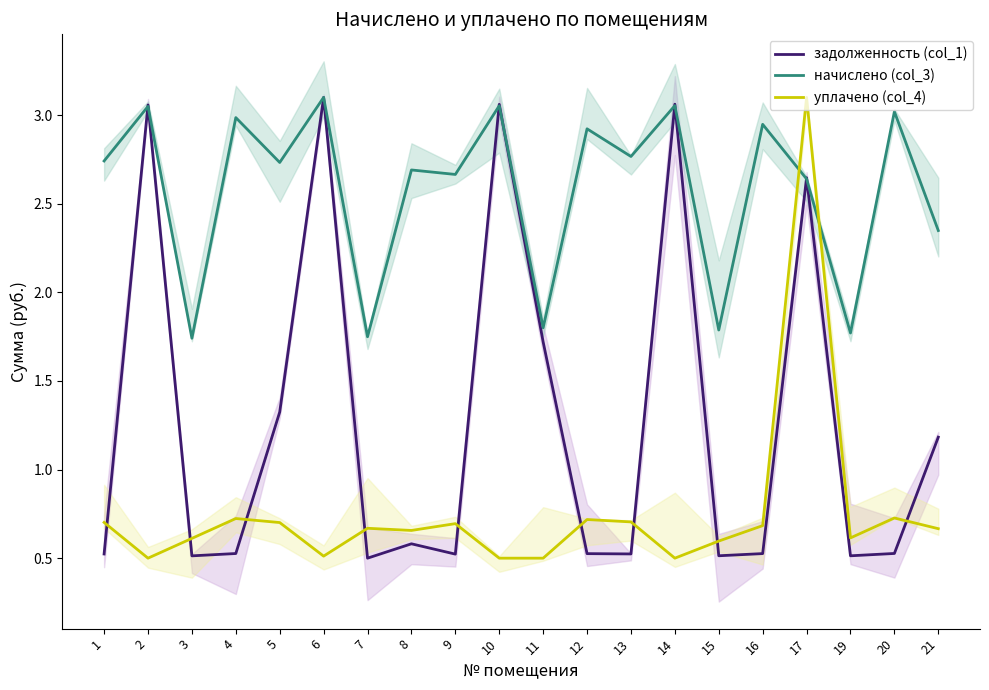

The value of уплачено (col_4) at 2 is 0.1. True or false?

False